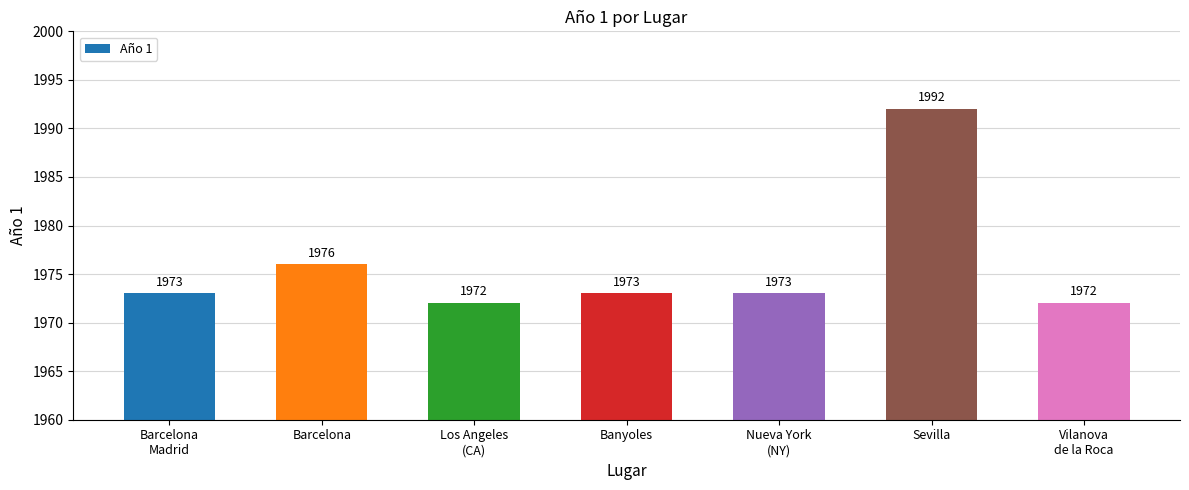

What is the label of the 3rd bar from the left?

Los Angeles
(CA)